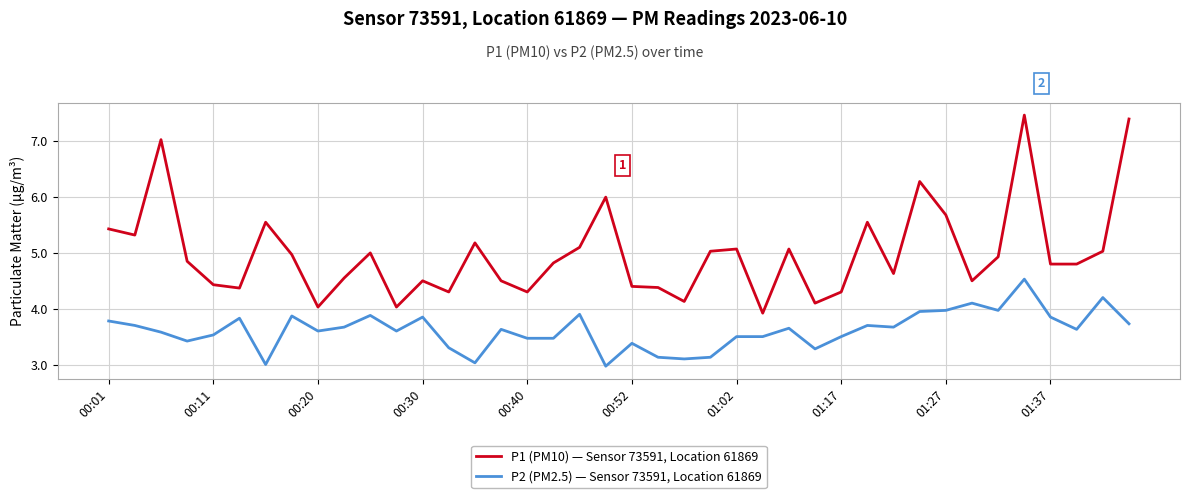

List the series in order of their overall mean, highest first.

P1 (PM10) — Sensor 73591, Location 61869, P2 (PM2.5) — Sensor 73591, Location 61869